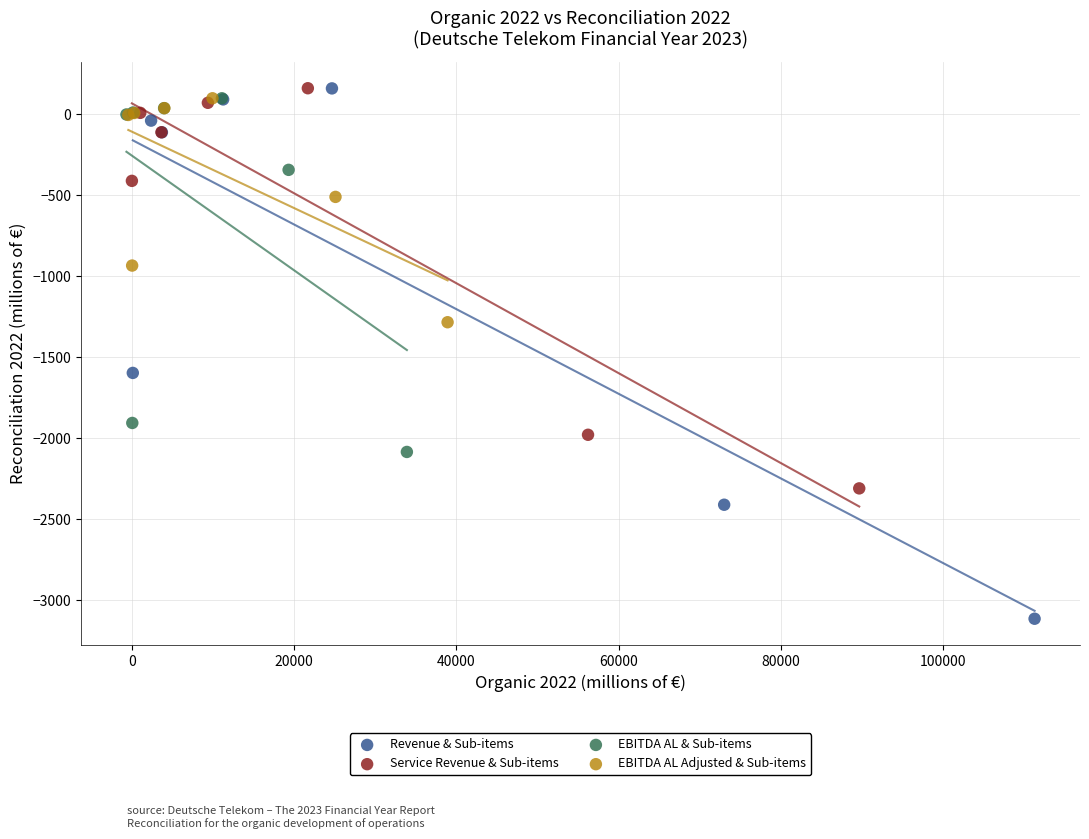

Which series reaches the minimum Y coordinate?

Revenue & Sub-items